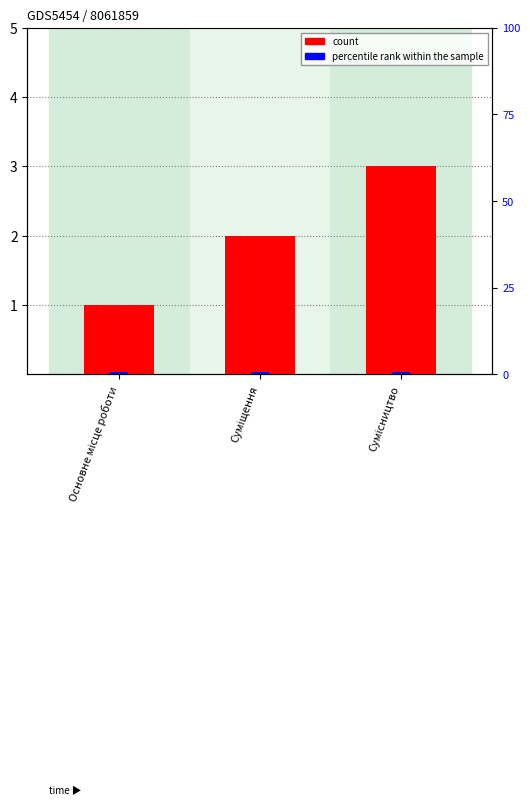

The count series shows 3.0 at Сумісництво. True or false?

True